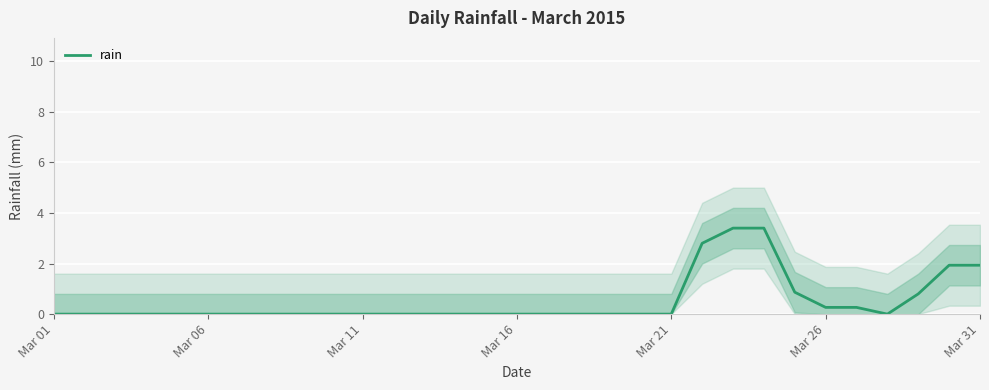

True or false: rain has a value of 0.0 at Mar 16.

True